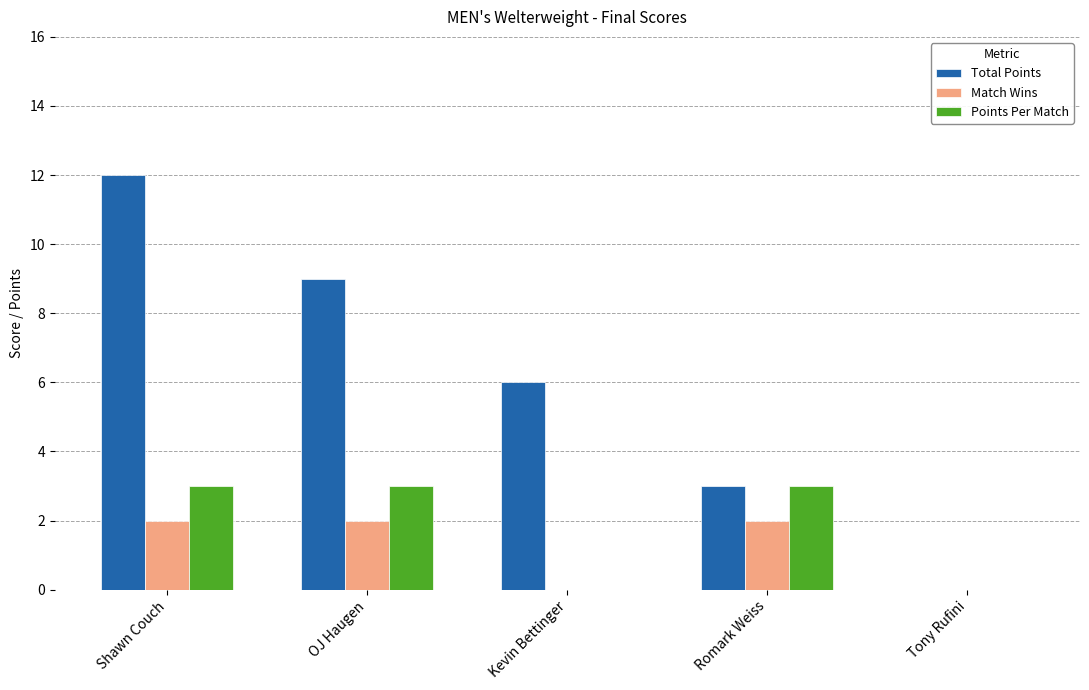

What is the highest value of the Points Per Match series?

3